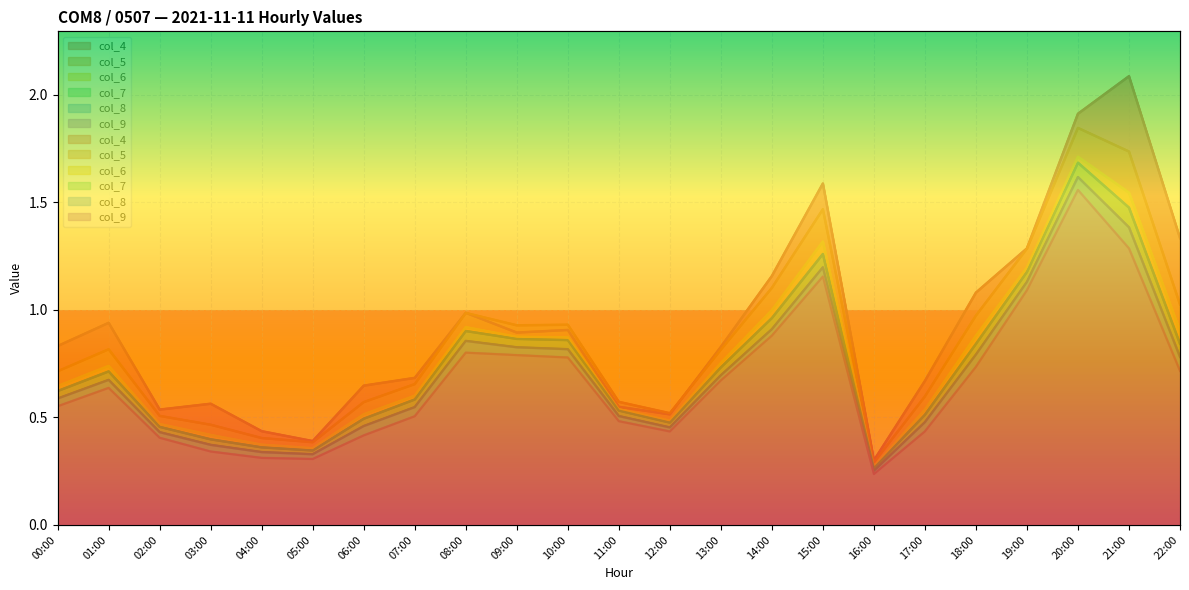

Reading right to left, transcribe all the data shown in this chart.

col_4: 1.3	2.1	1.9	1.3	1.1	0.7	0.3	1.6	1.2	0.8	0.5	0.5	0.9	0.9	1.0	0.7	0.6	0.4	0.4	0.6	0.5	0.9	0.8
col_5: 1.0	1.7	1.8	1.3	1.0	0.6	0.3	1.5	1.1	0.8	0.5	0.6	0.9	0.9	1.0	0.7	0.6	0.4	0.4	0.5	0.5	0.8	0.7
col_6: 0.9	1.5	1.7	1.2	0.9	0.5	0.3	1.3	1.0	0.8	0.5	0.5	0.9	0.9	0.9	0.6	0.5	0.4	0.4	0.4	0.5	0.7	0.6
col_7: 0.8	1.5	1.7	1.2	0.8	0.5	0.3	1.3	1.0	0.7	0.5	0.5	0.9	0.9	0.9	0.6	0.5	0.3	0.4	0.4	0.5	0.7	0.6
col_8: 0.8	1.4	1.6	1.1	0.8	0.5	0.3	1.2	0.9	0.7	0.5	0.5	0.8	0.8	0.9	0.5	0.5	0.3	0.3	0.4	0.4	0.7	0.6
col_9: 0.7	1.3	1.6	1.1	0.7	0.4	0.2	1.2	0.9	0.7	0.4	0.5	0.8	0.8	0.8	0.5	0.4	0.3	0.3	0.3	0.4	0.6	0.6